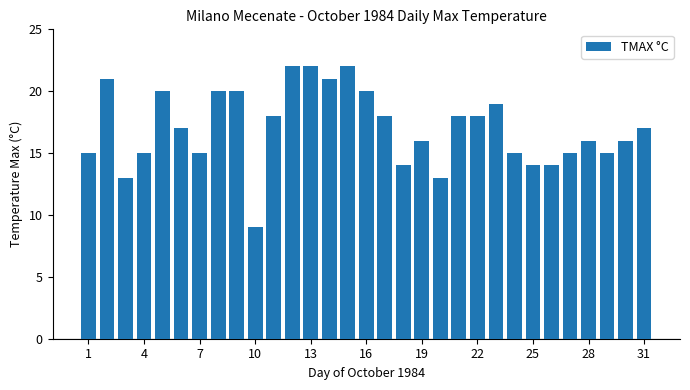

How many bars are there in total?

31